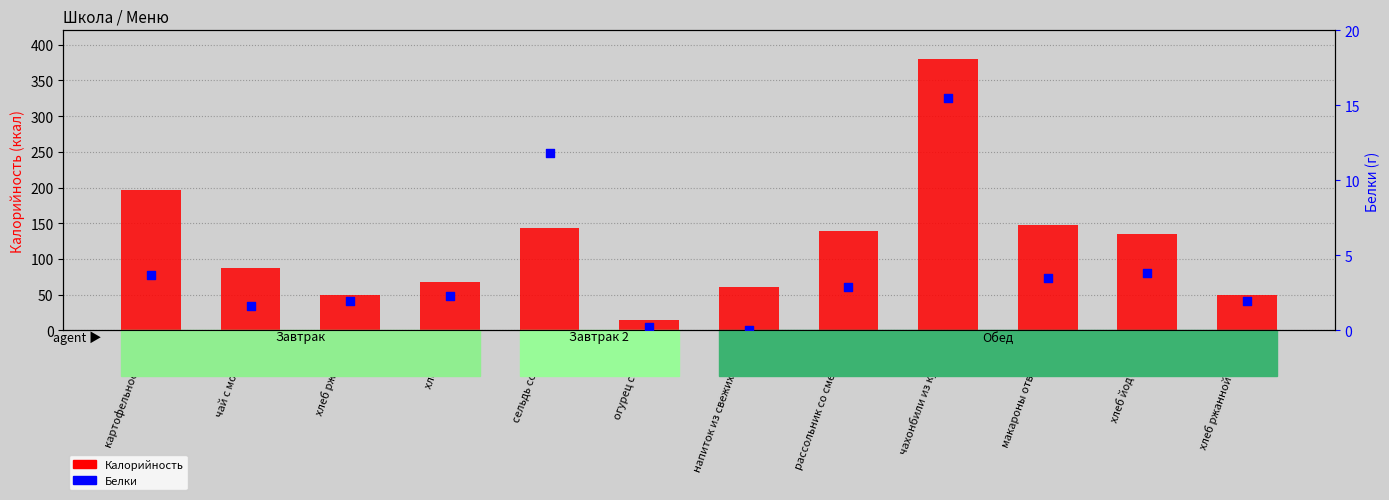

What are all the series names shown in the legend?

Калорийность, Белки